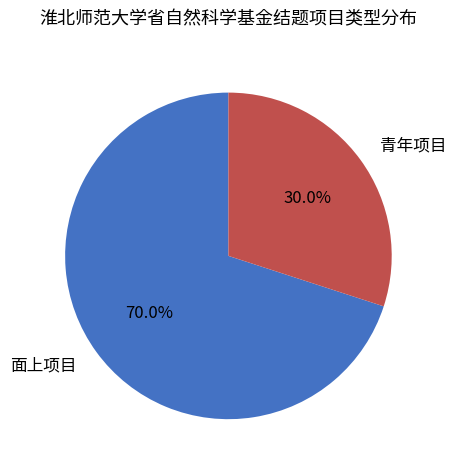

The 面上项目 slice represents 70% of the pie. True or false?

True